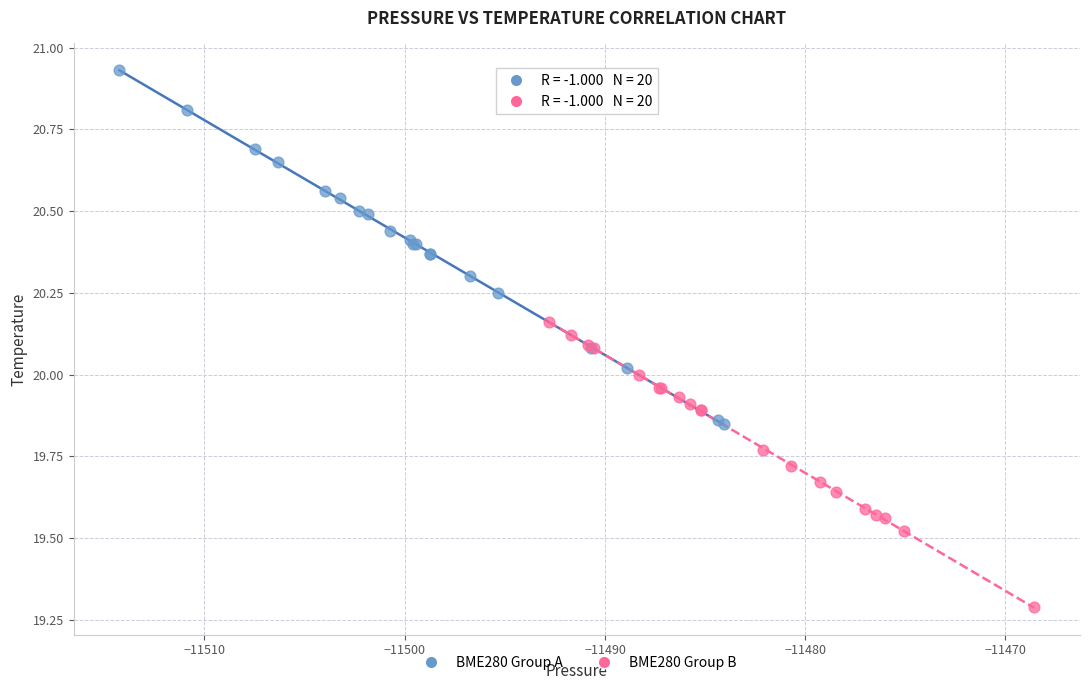

Which series has the widest spread of Y values?

BME280 Group A